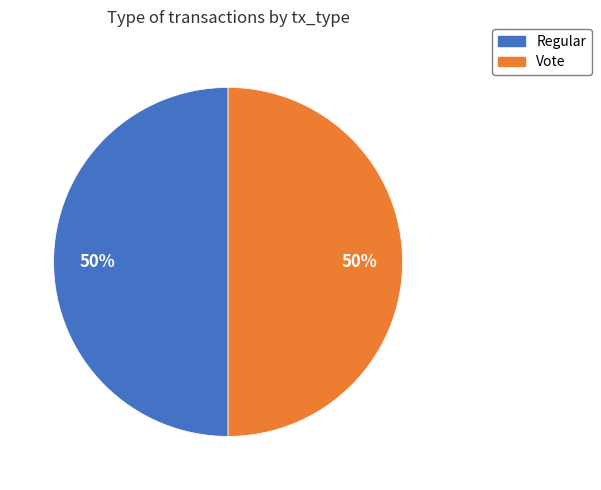

To the nearest percent, what is the average slice percentage?

50%